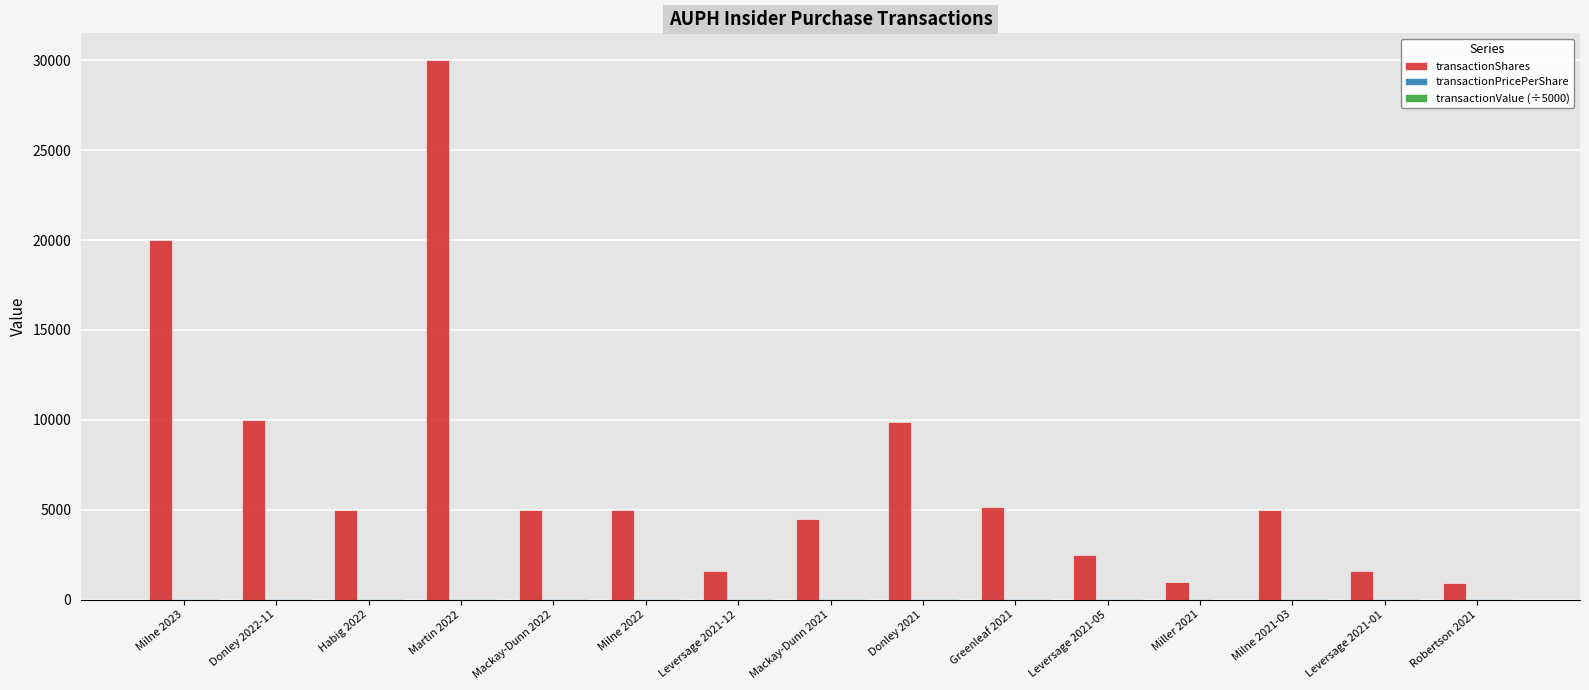

At which category is the sum across all series the highest?

Martin 2022